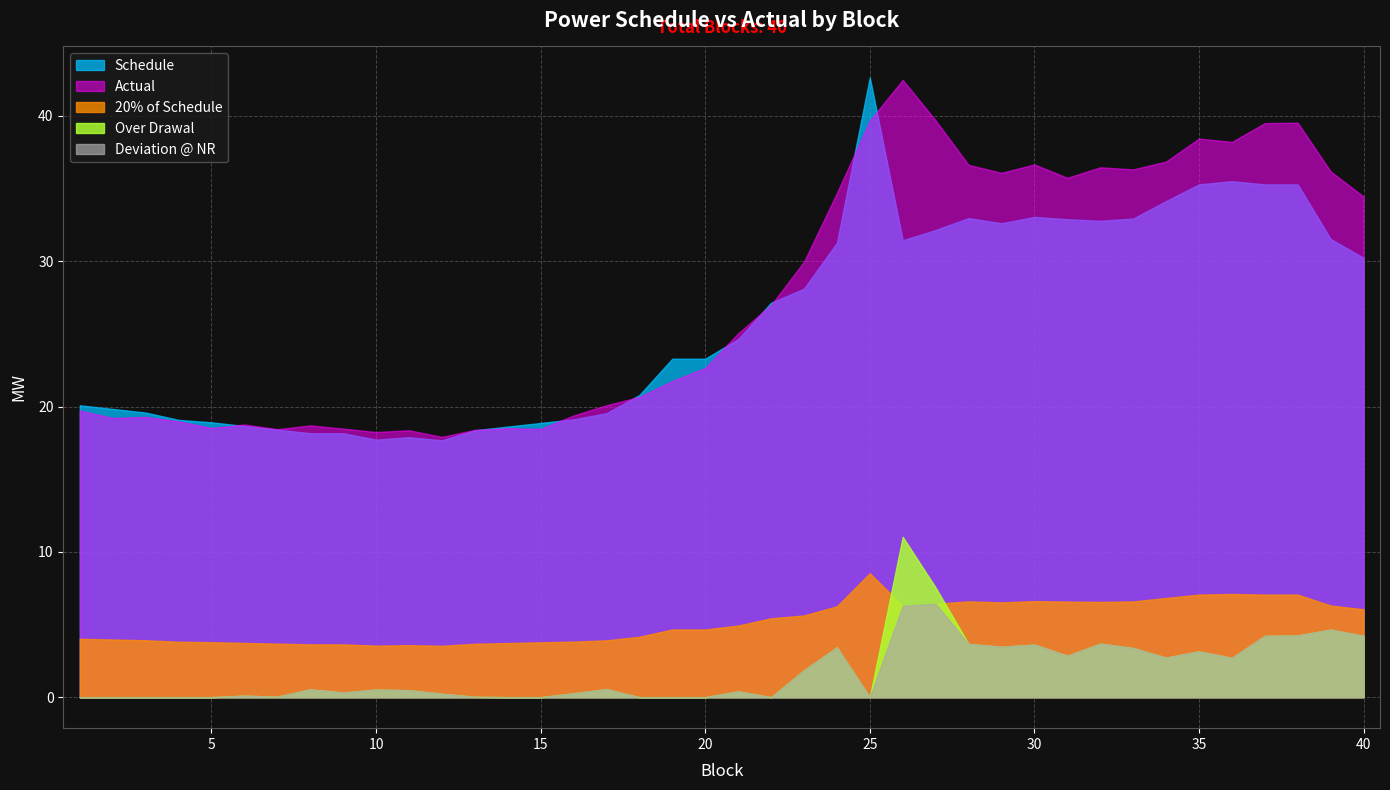

What is the value of the 20% of Schedule point at the 31st from the left?

6.6